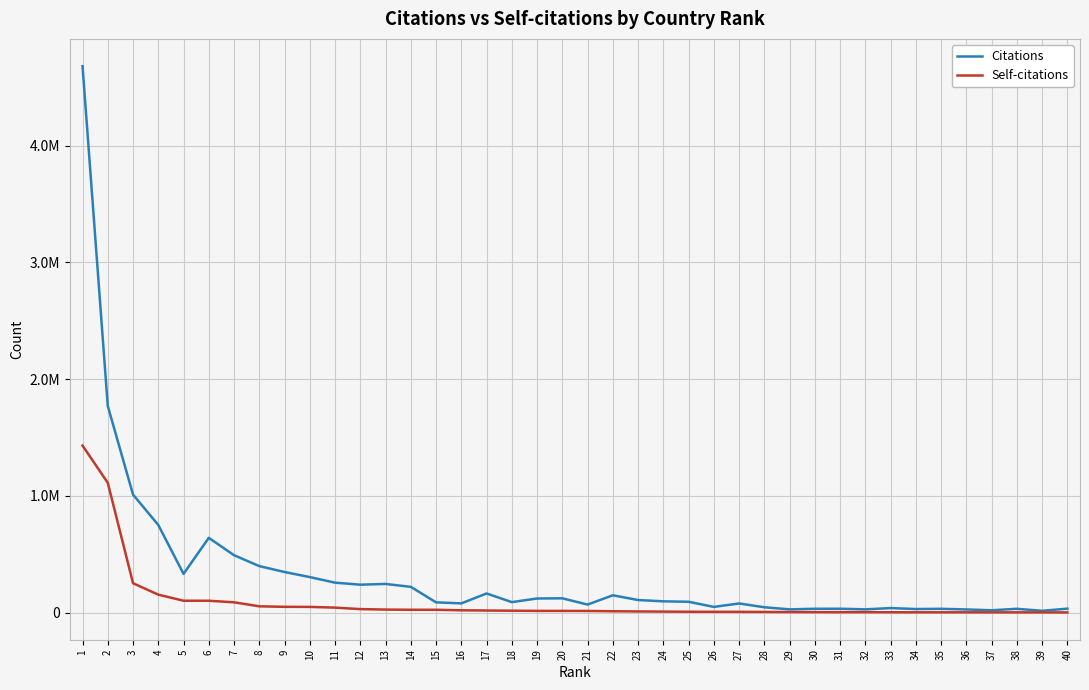

Which series has the largest total across all categories?

Citations